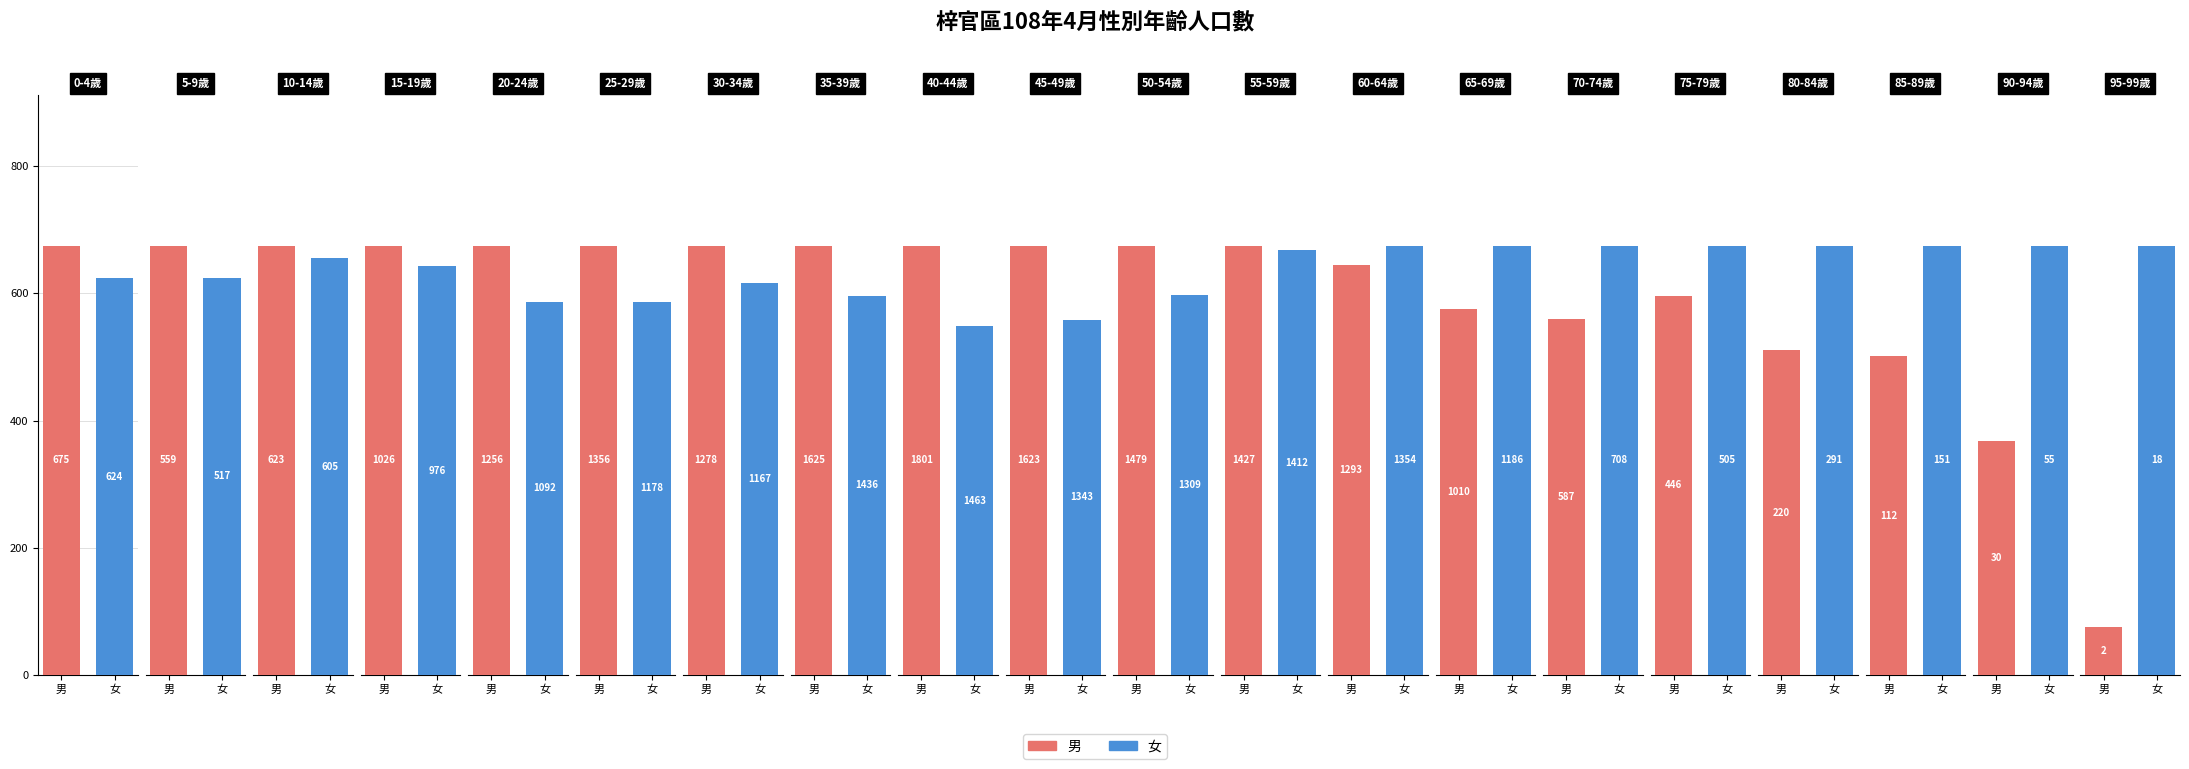

How many series are shown in this chart?

2